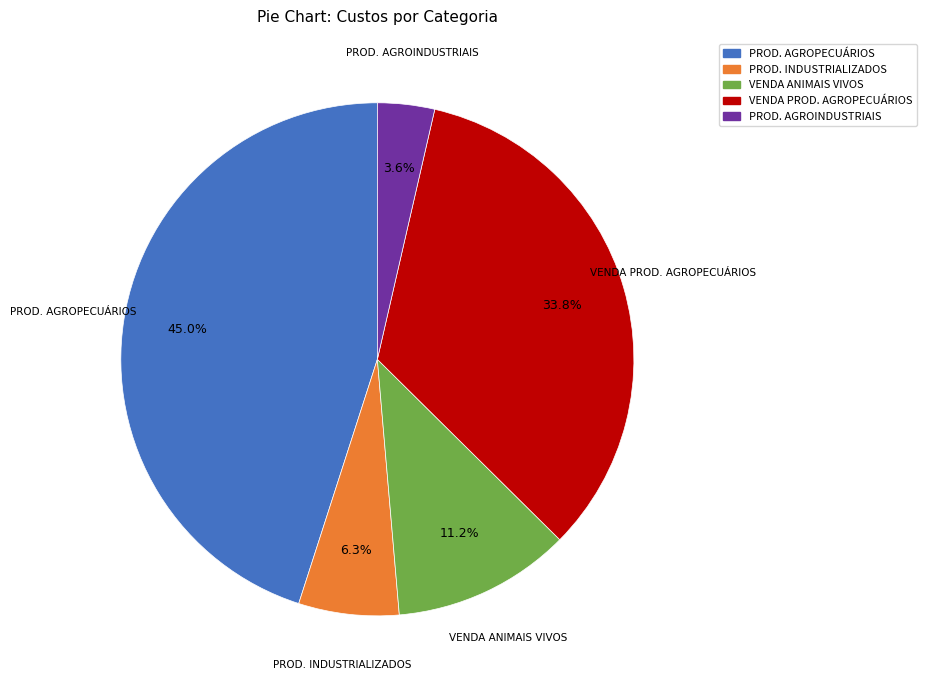

Is there any slice that represents more than half of the pie?

No